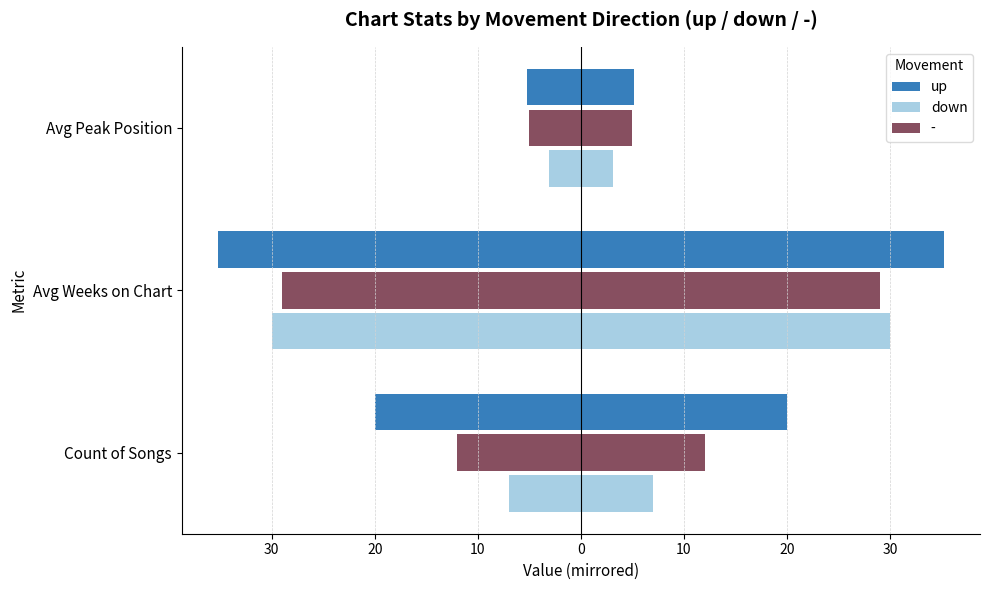

Are the bars grouped side by side (vs. stacked)?

Yes